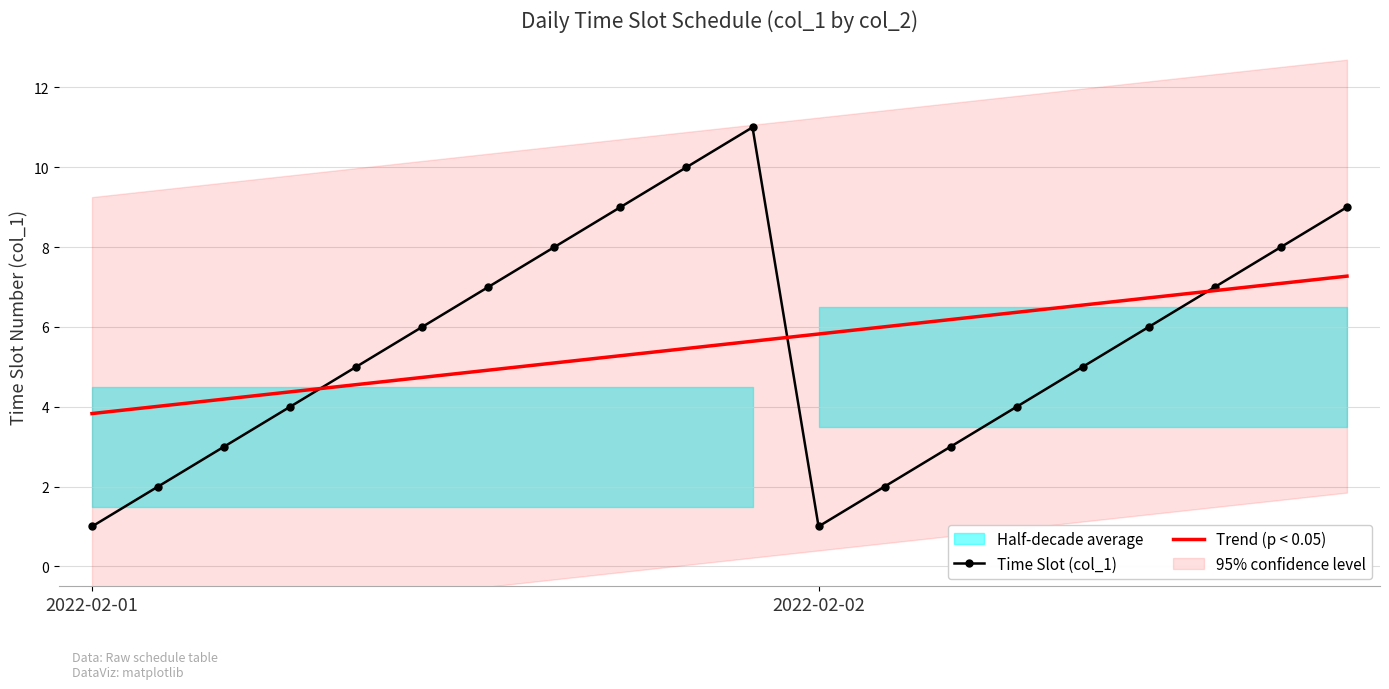

Read the Trend (p < 0.05) value at 10.

5.6